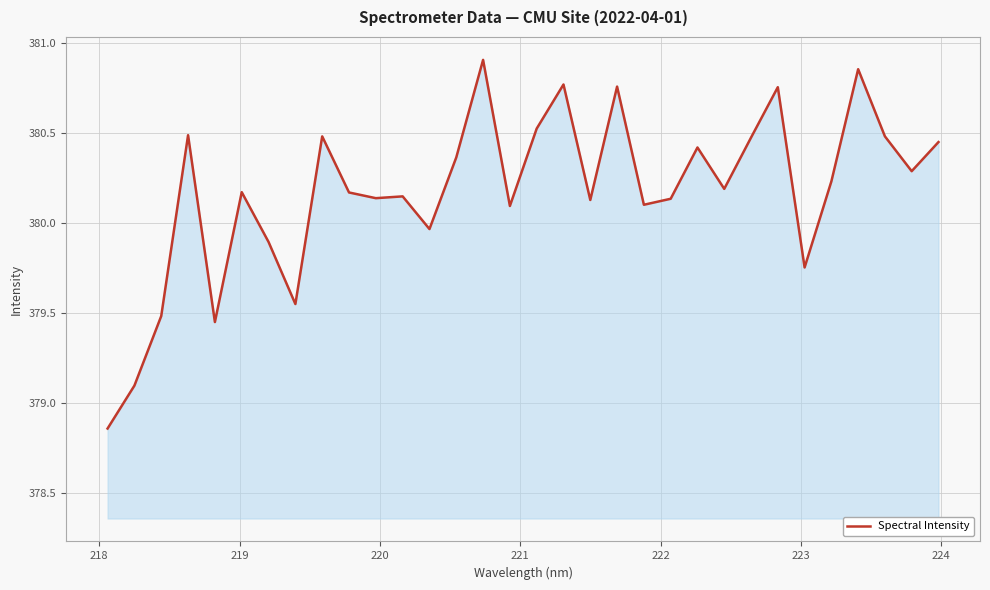

Does the chart have visible grid lines?

Yes